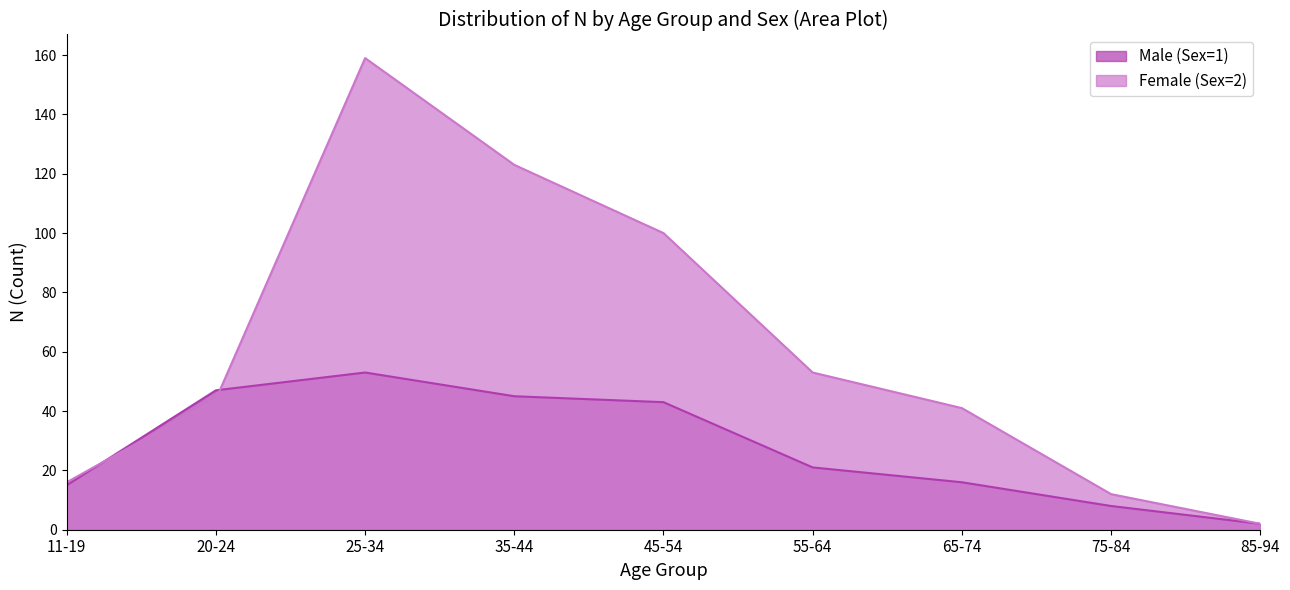

How many lines are shown in the chart?

2